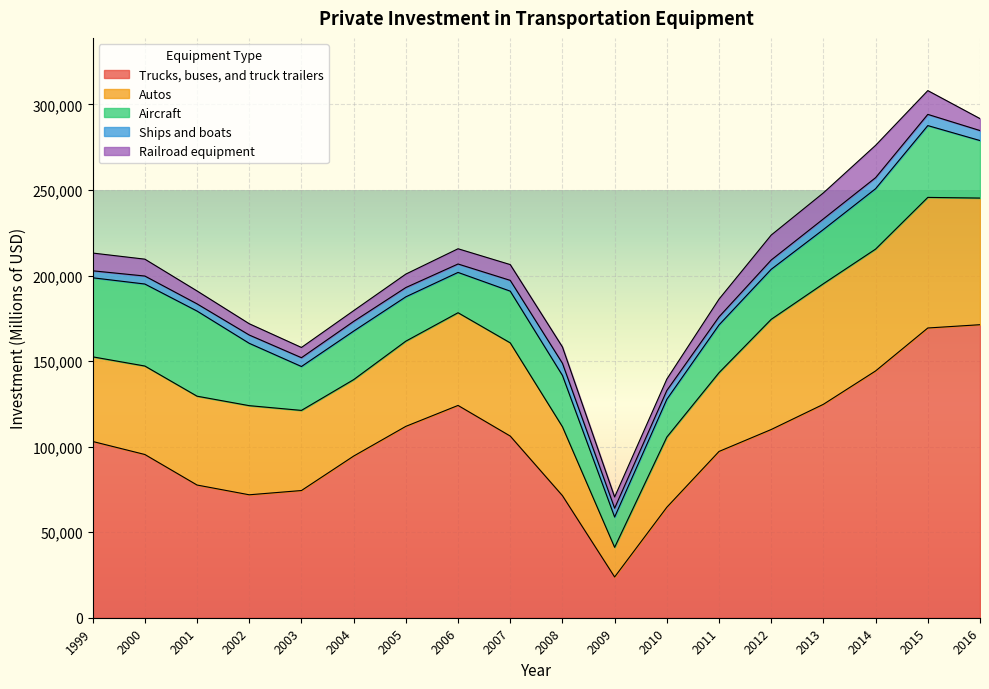

Between 2006 and 2000, which is larger?

2006